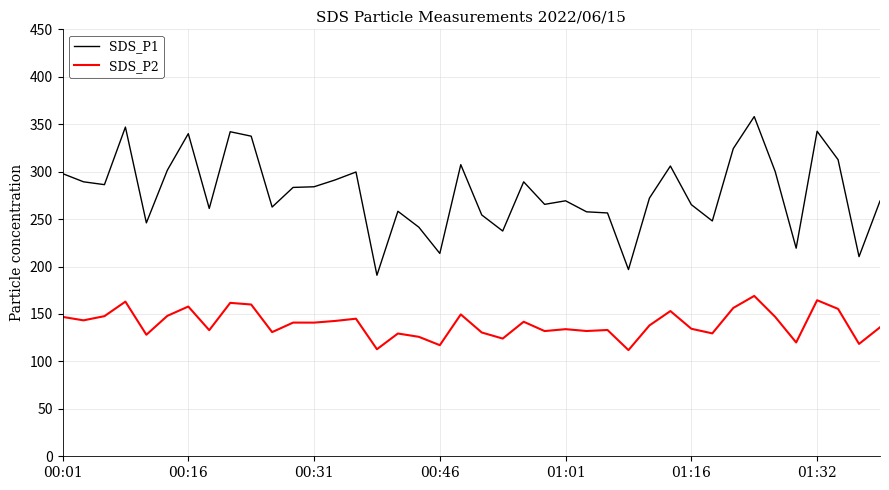

True or false: SDS_P2 and SDS_P1 cross at least once.

False